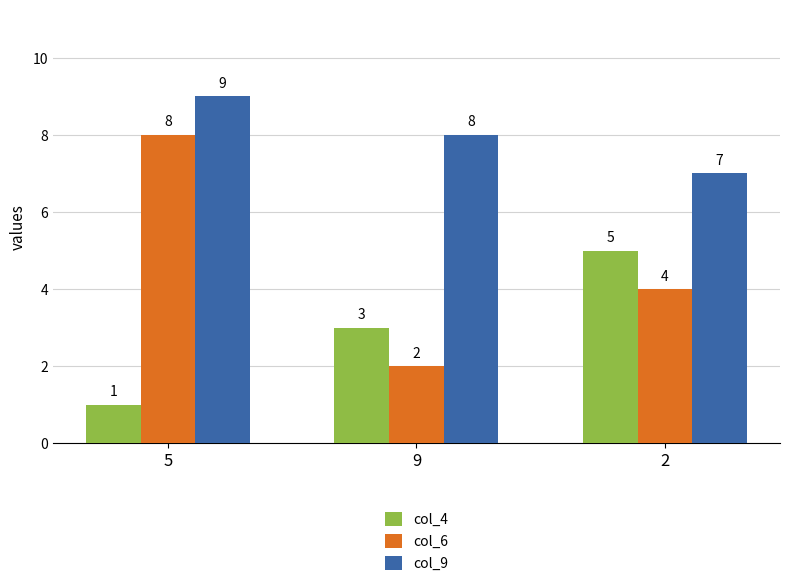

What is the sum of all col_4 values?

9